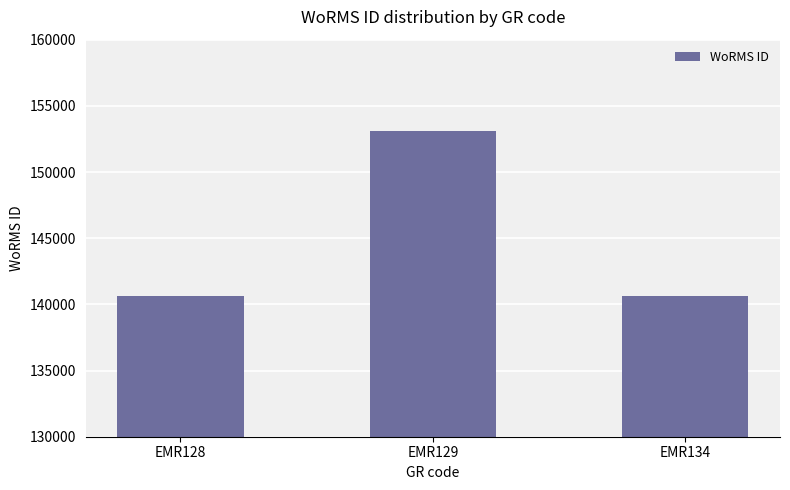

How many values are below 140625?

1